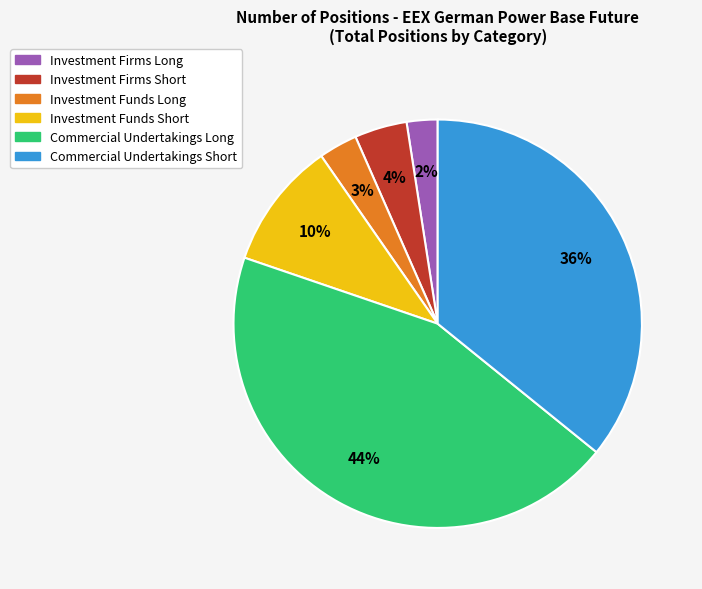

Does any single category account for the majority?

No